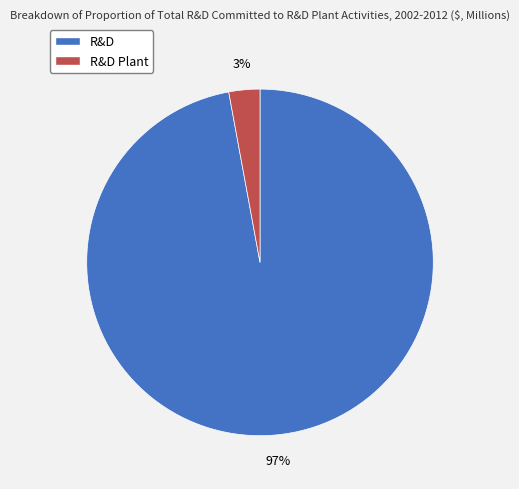

Count the number of slices in the pie.

2